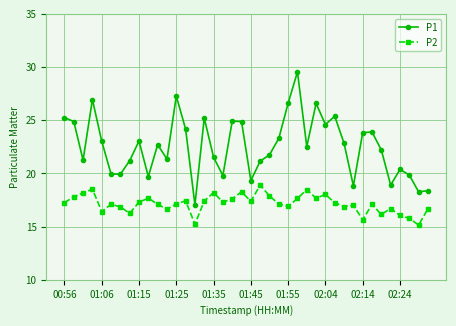

What is the sum of all P1 values?

902.2